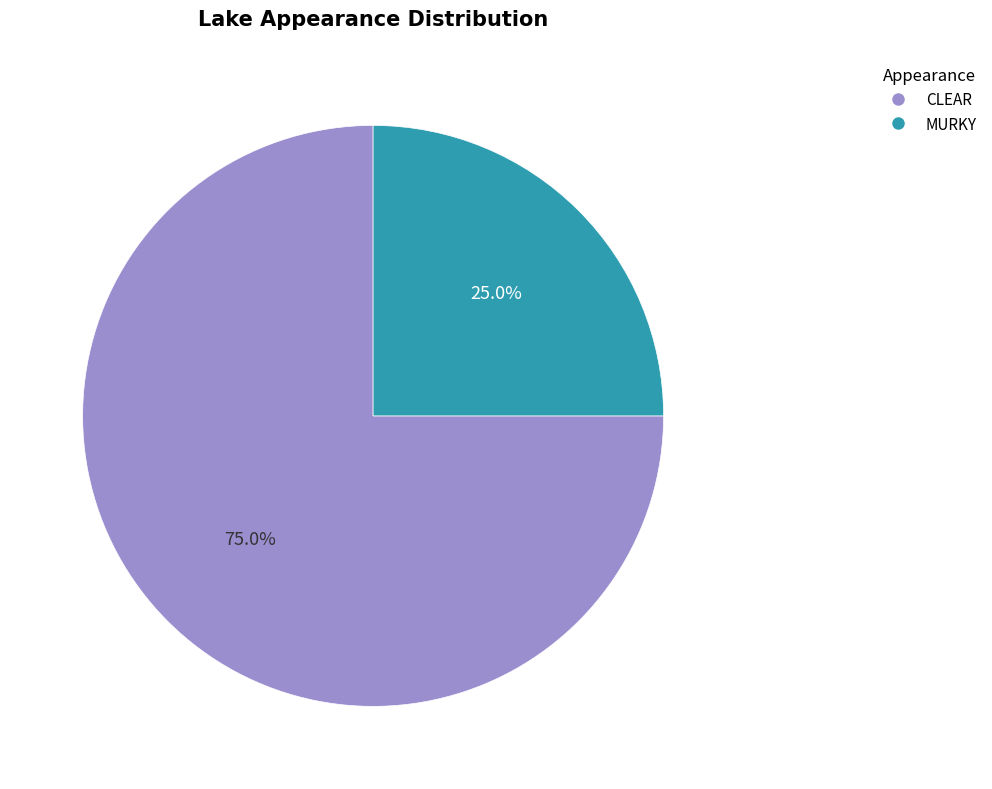

What percentage is the MURKY slice, to the nearest percent?

25%